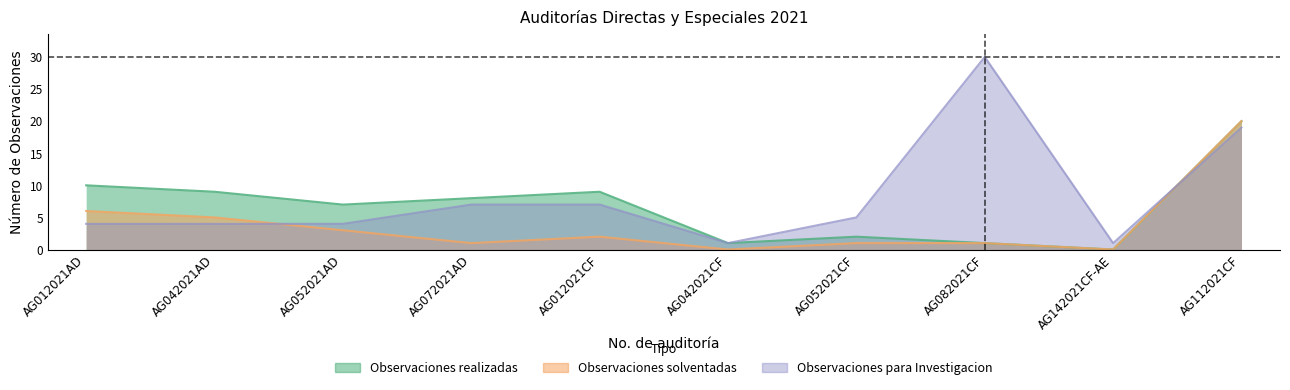

True or false: Observaciones realizadas and Observaciones solventadas cross at least once.

False